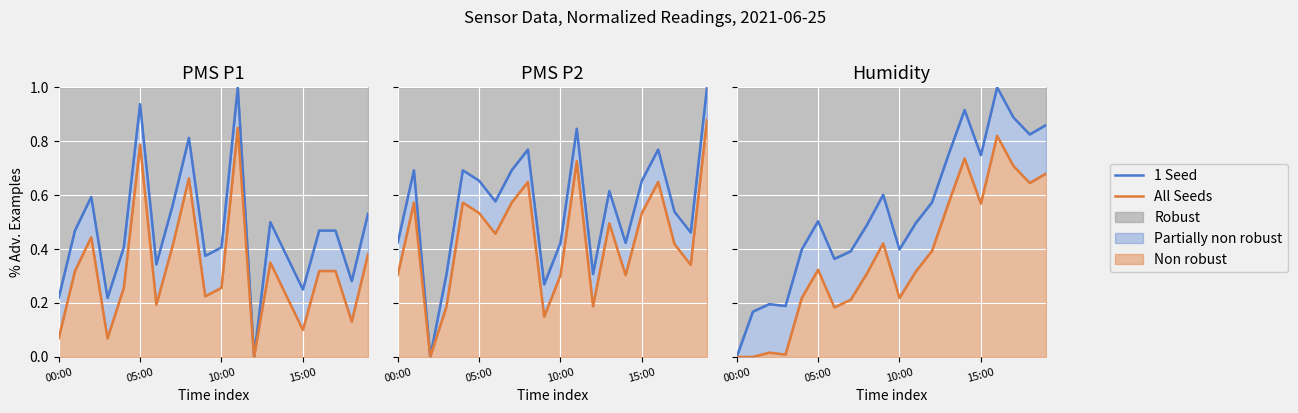

What is the difference between the highest and lowest values at 10:00?

0.2